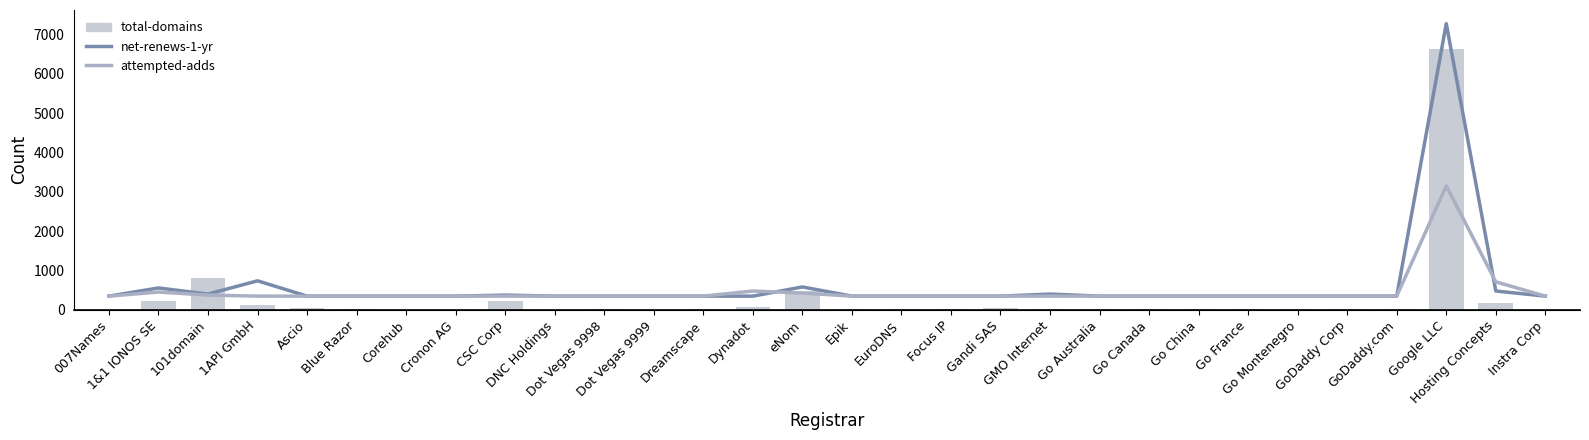

At 007Names, list the series in order from smallest to largest.

net-renews-1-yr, attempted-adds, total-domains